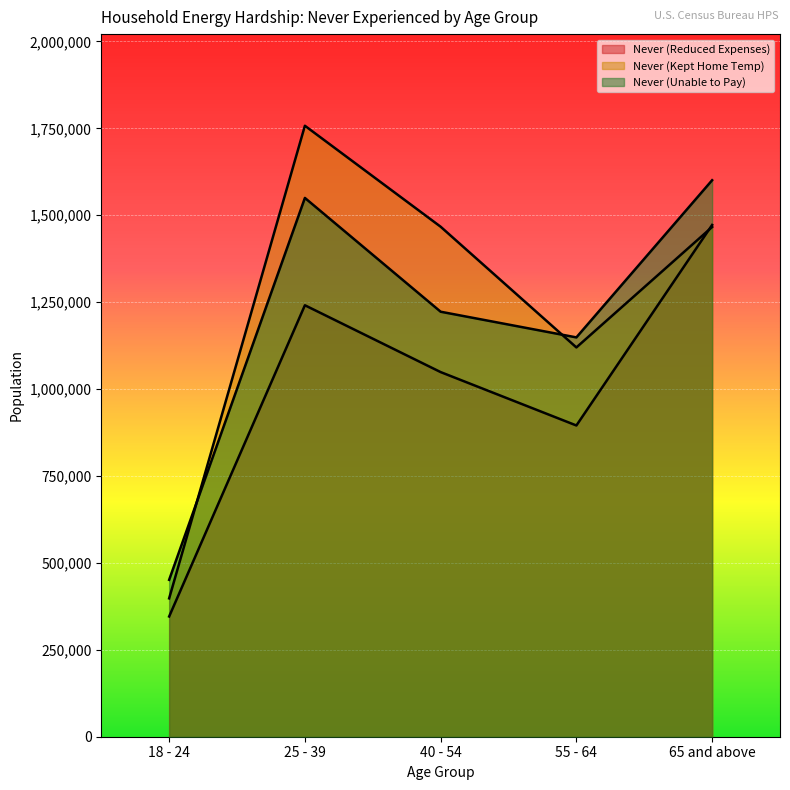

The value of Never (Kept Home Temp) at 18 - 24 is 397962. True or false?

True